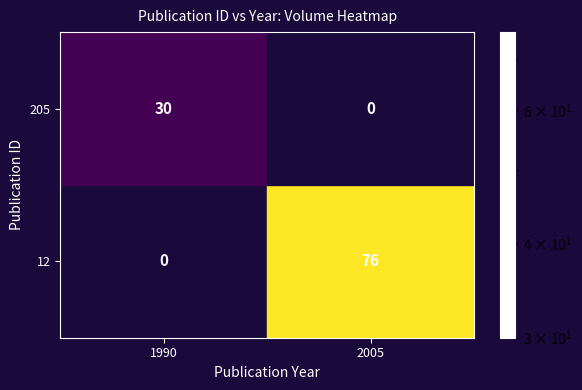

What is the spread (max minus min) of values at 1990?

30